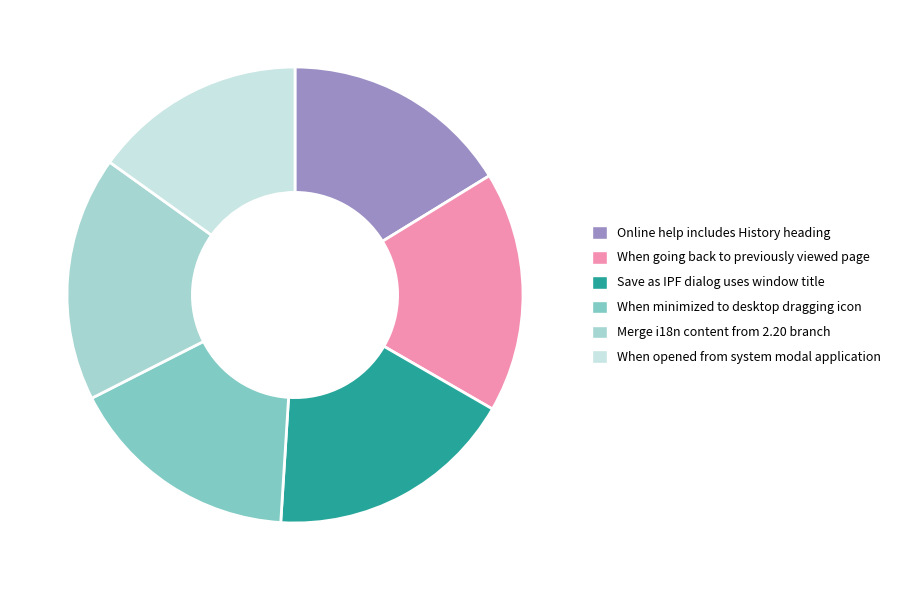

How many slices are in this pie chart?

6